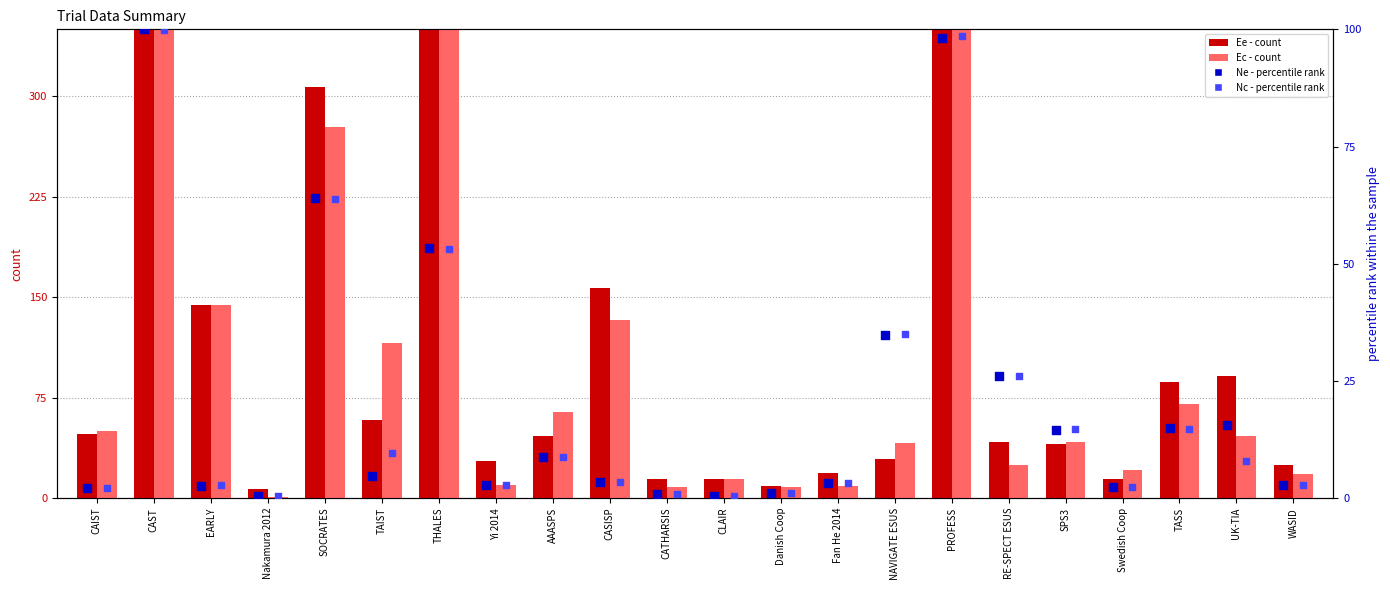

Which series reaches the minimum Y coordinate?

Ne (pct rank)